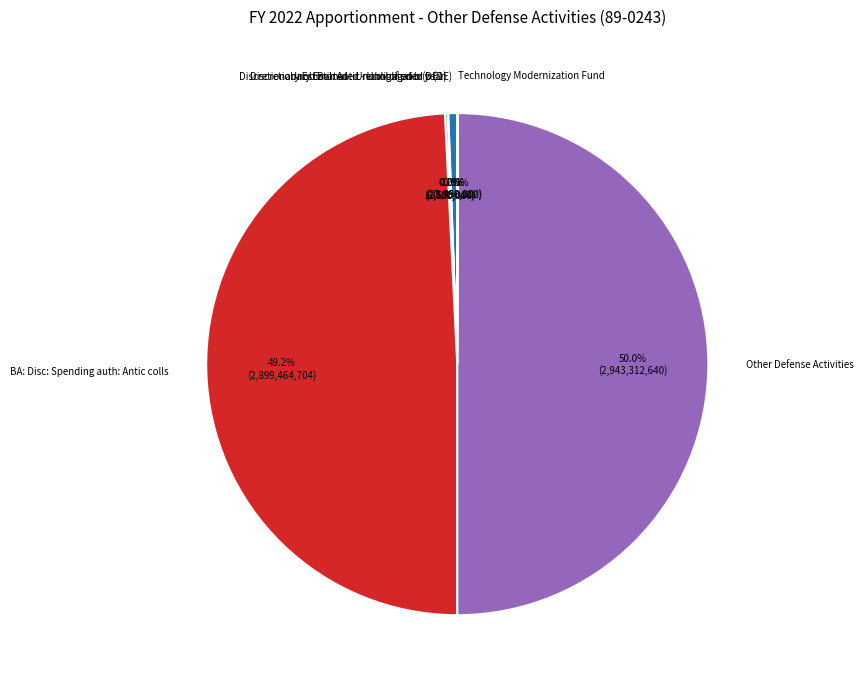

To the nearest percent, what is the difference between the largest and smallest slice percentages?

50%